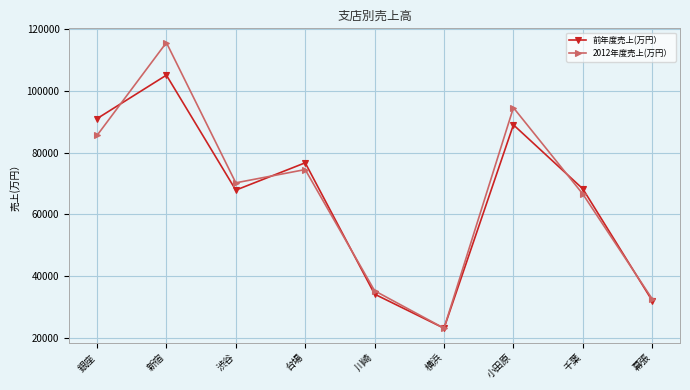

What is the minimum value shown in the chart?

23100